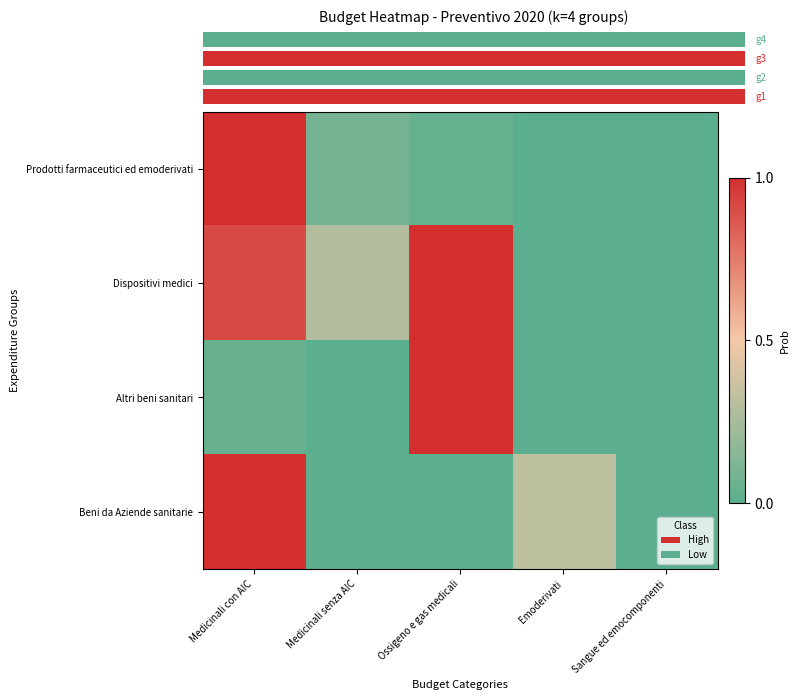

List the labels in order of Prodotti farmaceutici ed emoderivati value, smallest first.

Emoderivati, Sangue ed emocomponenti, Ossigeno e gas medicali, Medicinali senza AIC, Medicinali con AIC